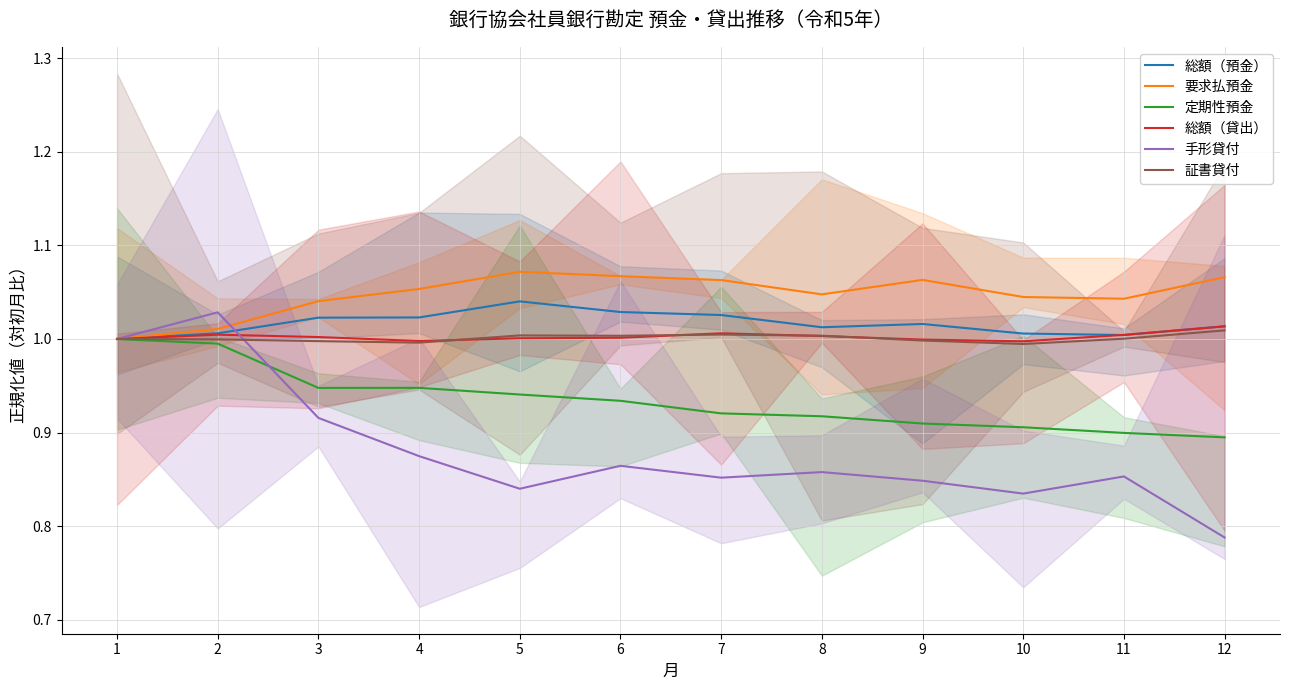

What is the value of the 証書貸付 point at the 2nd from the left?

1.0